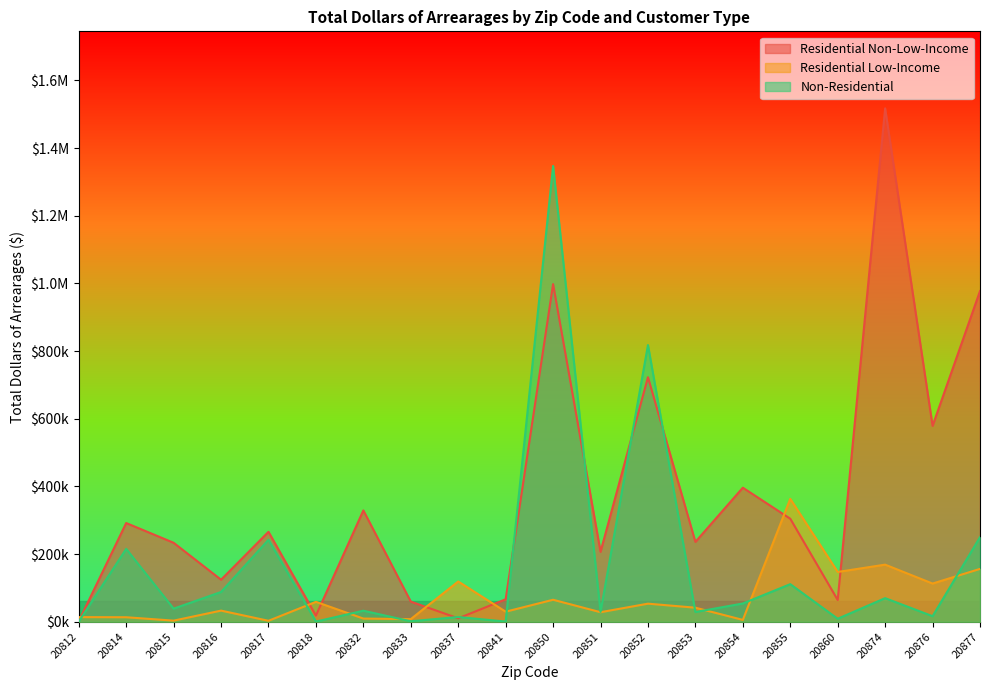

At how many categories does at least one series exceed 626230?

4